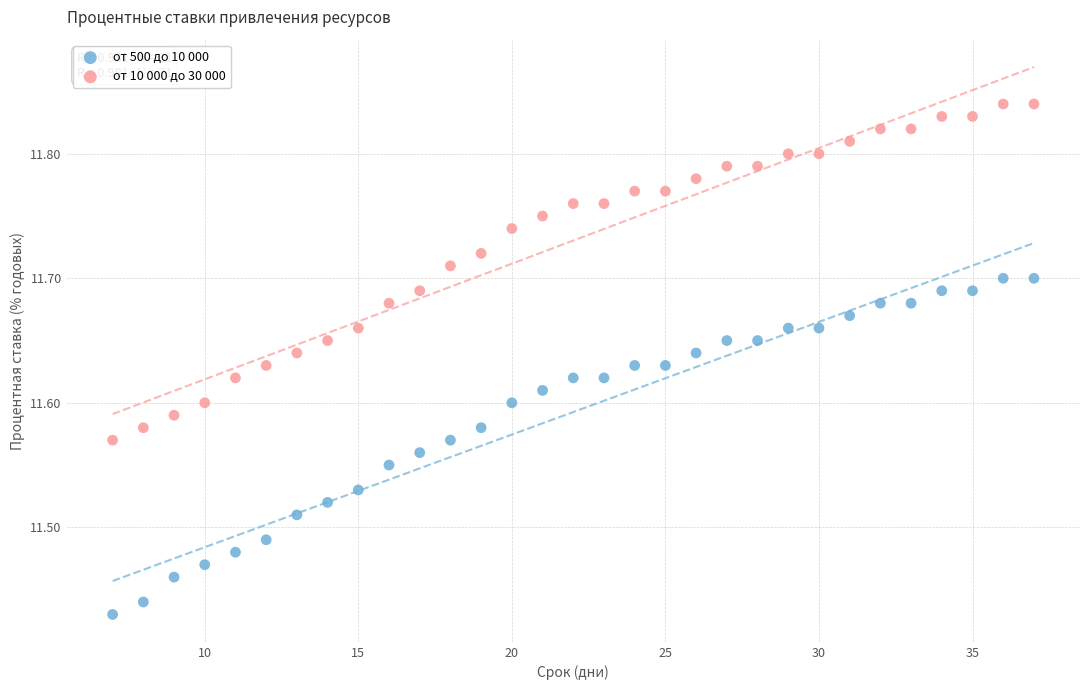

Which series reaches the minimum Y coordinate?

от 500 до 10 000